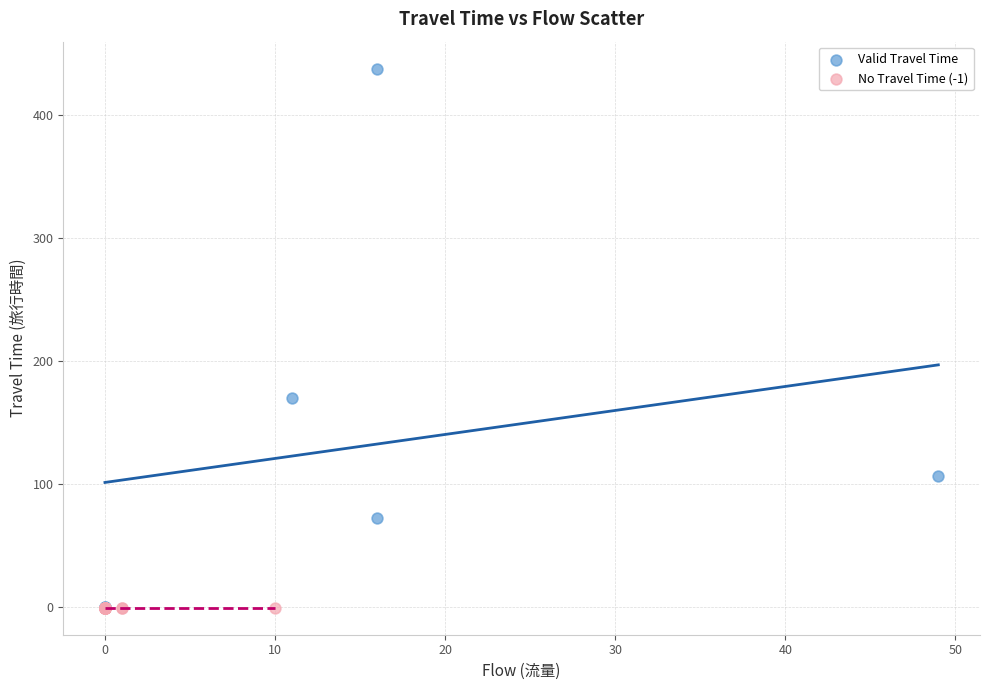

What are all the series names shown in the legend?

Valid Travel Time, No Travel Time (-1)